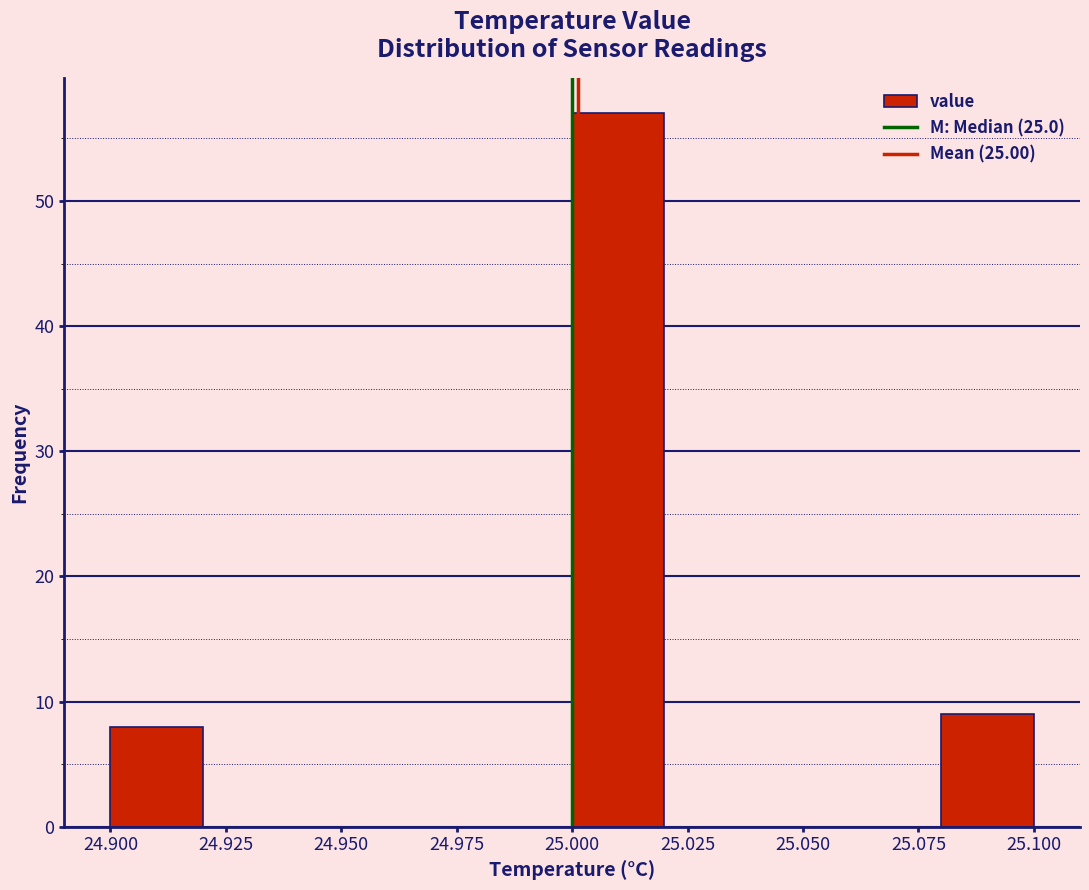

Reading left to right, list every bar in this chart as the range it spans on the x-axis followed by its height. The values are not printed on the chart, so give them approximately, as read against the axis.

24.90 to 24.92: 8
24.92 to 24.94: 0
24.94 to 24.96: 0
24.96 to 24.98: 0
24.98 to 25.00: 0
25.00 to 25.02: 57
25.02 to 25.04: 0
25.04 to 25.06: 0
25.06 to 25.08: 0
25.08 to 25.10: 9